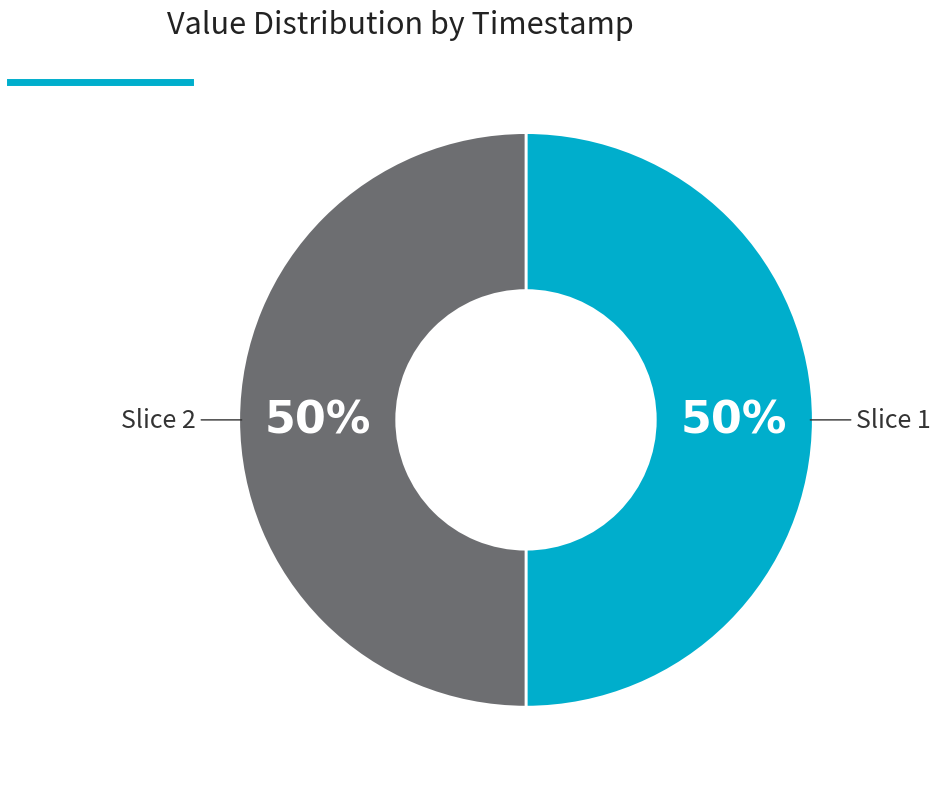

True or false: Slice 1 accounts for 45% of the total.

False